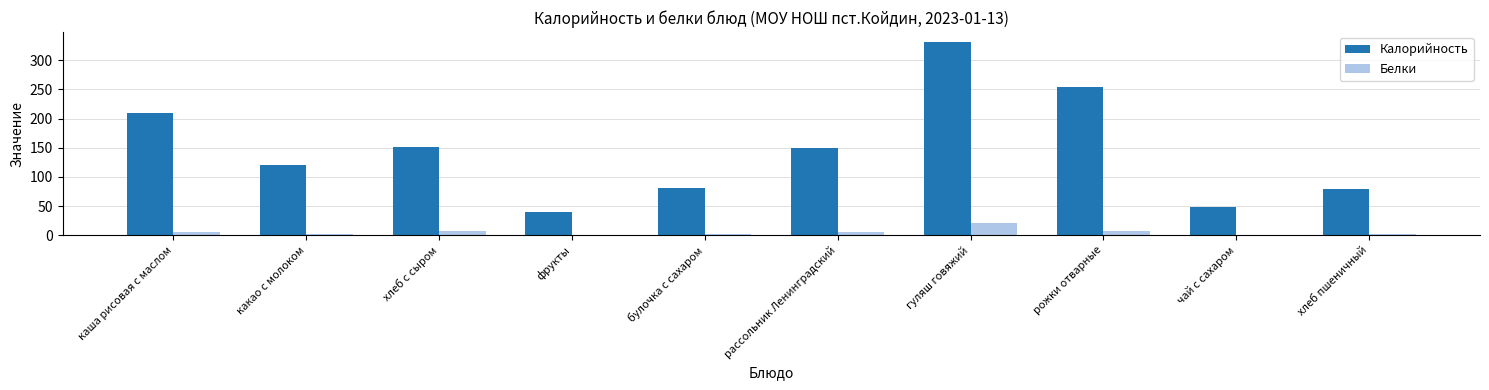

Which category has the highest value across all series?

гуляш говяжий